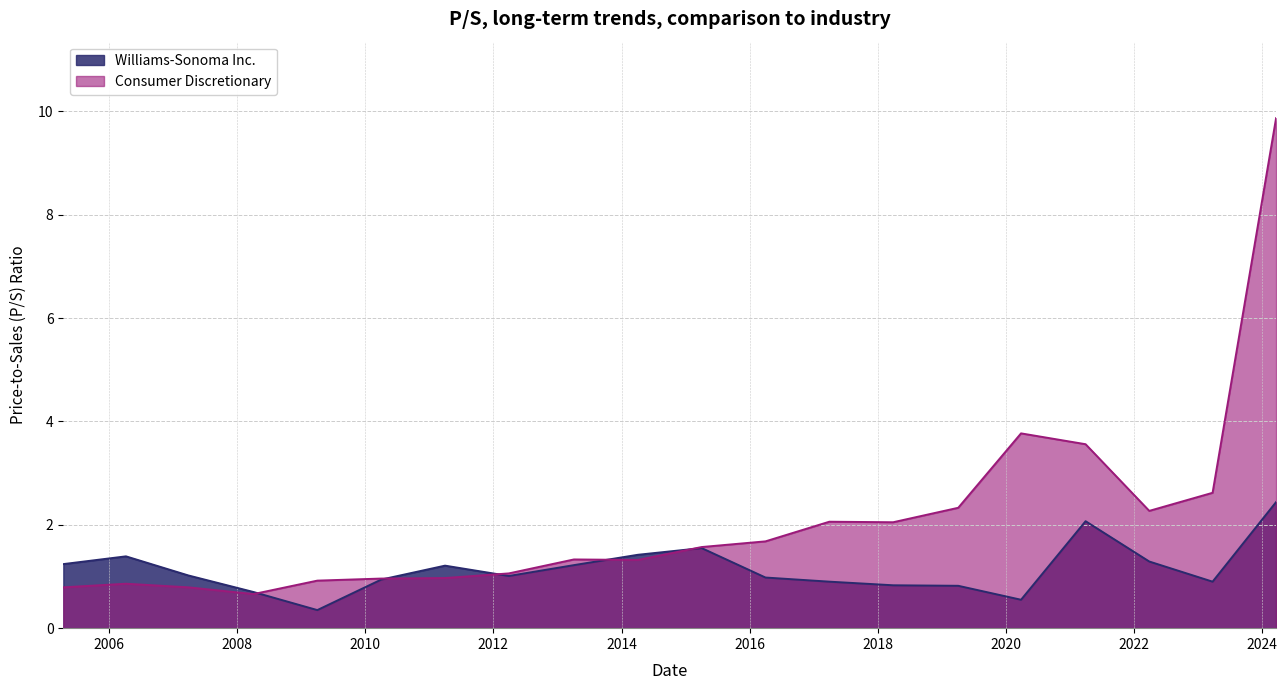

True or false: Williams-Sonoma Inc. has a value of 0.8 at 2011-03-31.

False